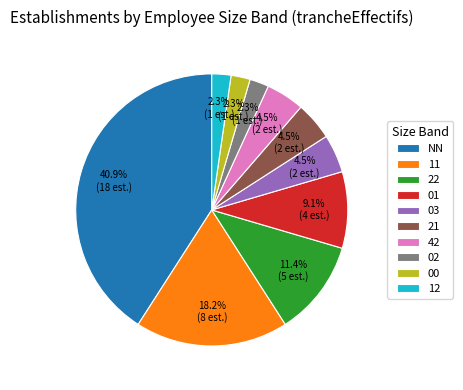

What percentage is the 22 slice, to the nearest percent?

11%